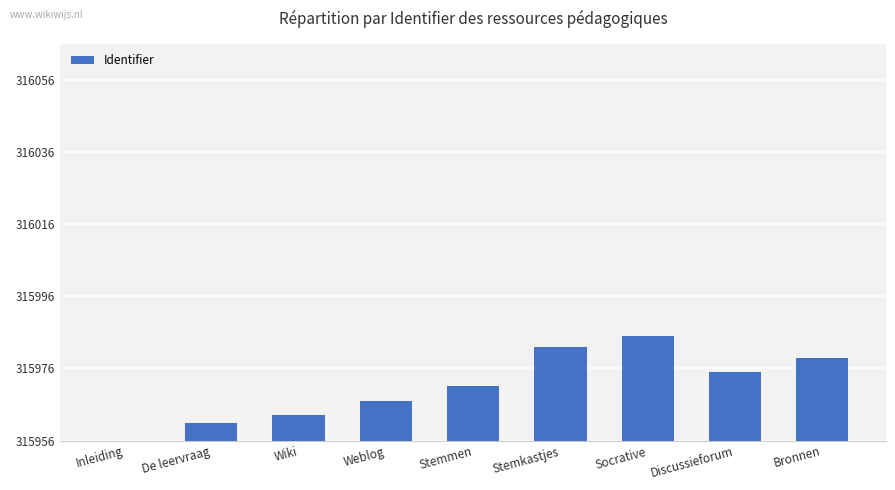

What is the change in value from Socrative to Bronnen?

-6